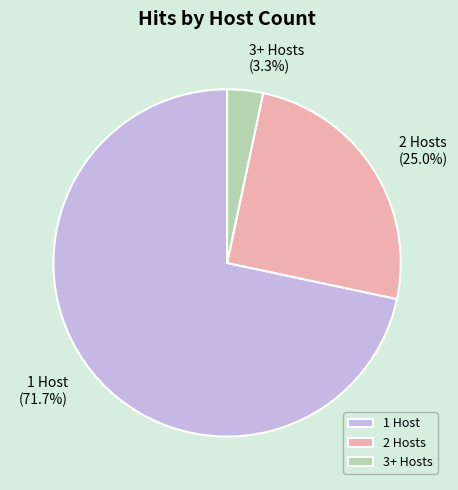

How many slices are in this pie chart?

3